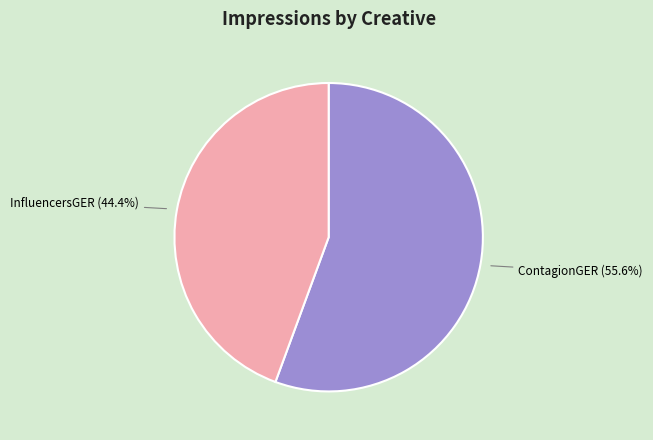

Does any single category account for the majority?

Yes